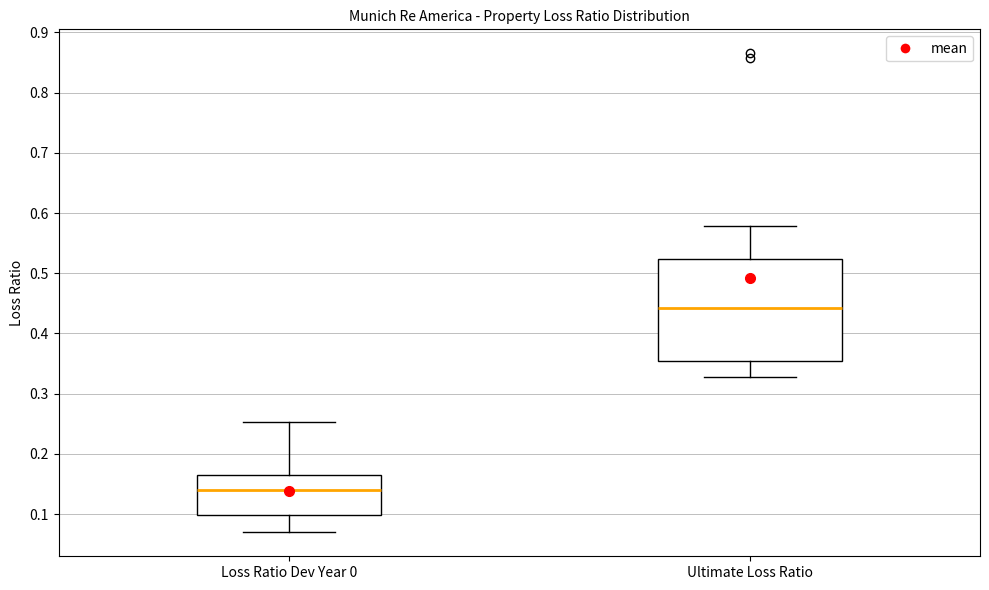

Where is the upper edge of the box for Ultimate Loss Ratio on the y-axis? The values are not printed on the chart, so give them approximately, as read against the axis.

0.52